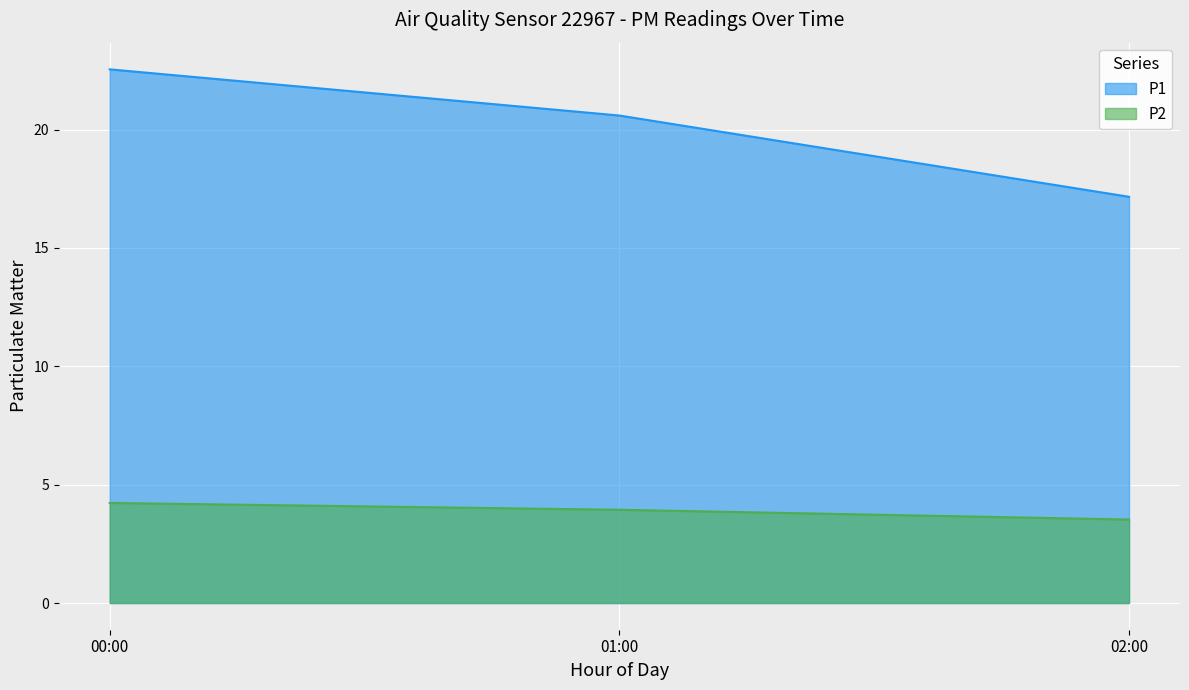

What is the difference between the maximum and minimum values in the P1 series?

5.4